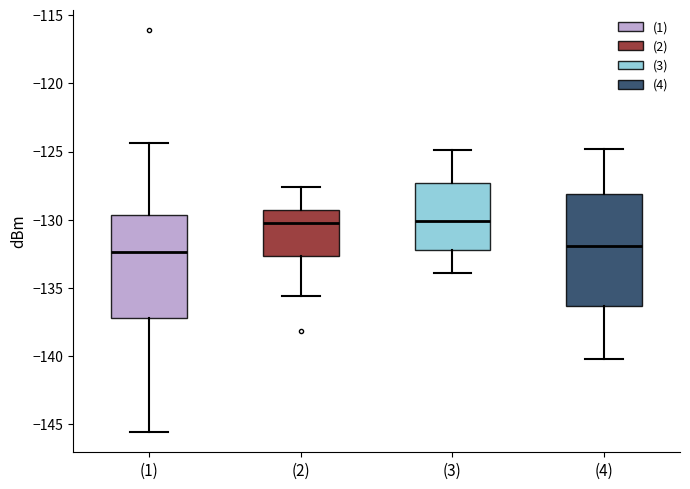

Reading left to right, read every box against the y-axis: the position of its median line, the range the box covers, and the ends of its whiskers. The values are not printed on the chart, so give them approximately, as read against the axis.

(1): median -132.5, box -137.0 to -129.5, whiskers -145.5 to -124.5
(2): median -130.0, box -132.5 to -129.5, whiskers -135.5 to -127.5
(3): median -130.0, box -132.0 to -127.5, whiskers -134.0 to -125.0
(4): median -132.0, box -136.5 to -128.0, whiskers -140.0 to -125.0